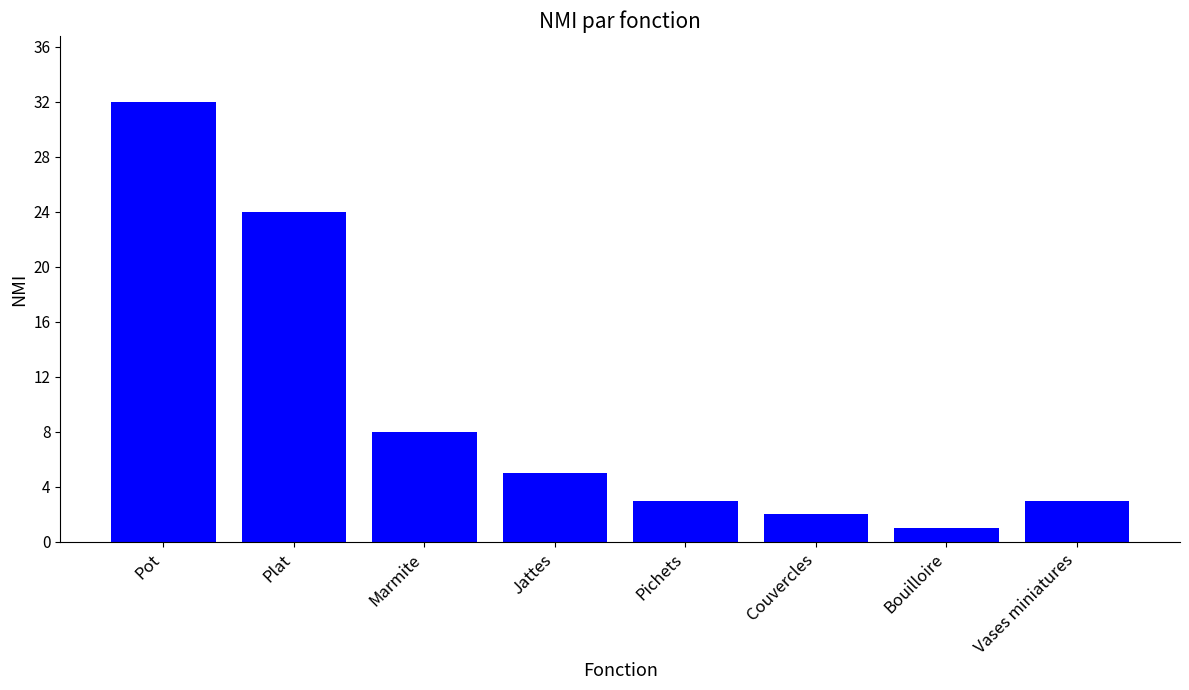

Does the chart contain stacked bars?

No